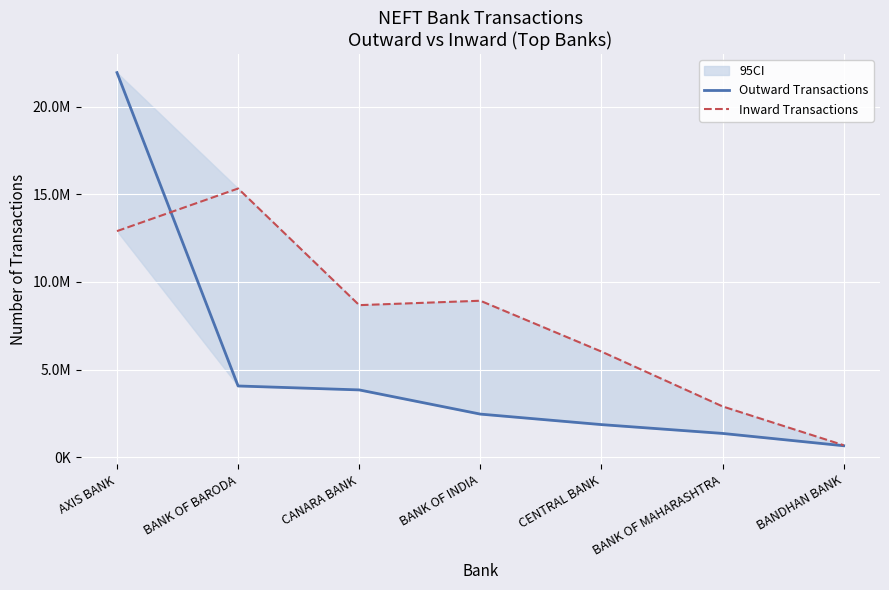

List the series in order of their overall mean, highest first.

Inward Transactions, Outward Transactions